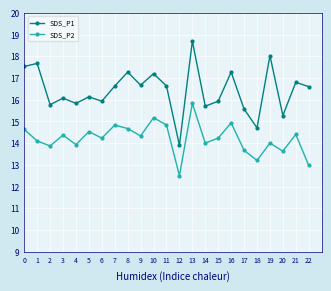

What is the difference between the highest and lowest values at 20?

1.6